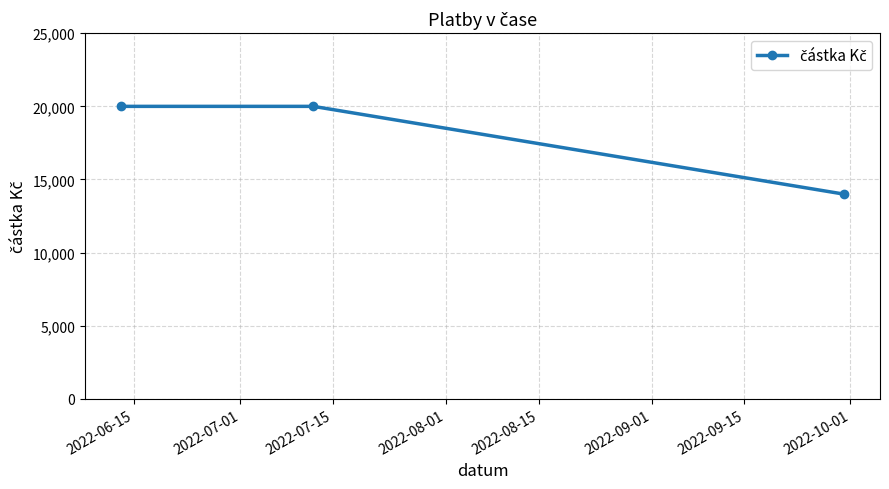

How many lines are shown in the chart?

1